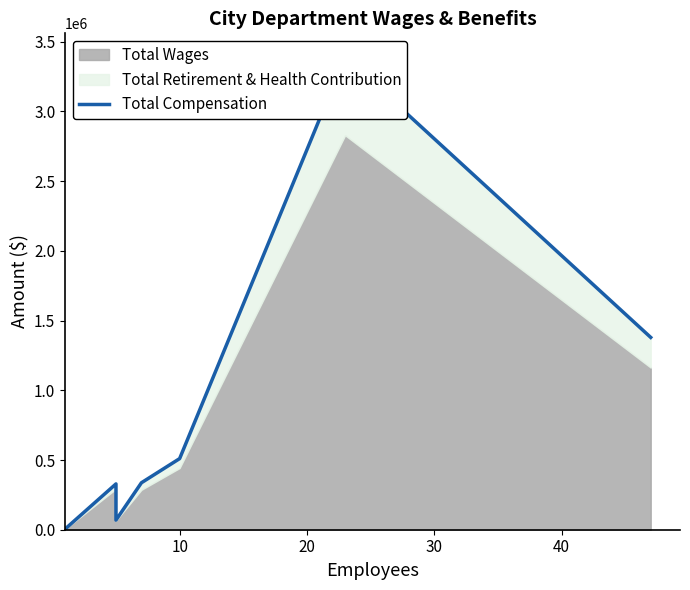

What is the smallest value displayed?

4703